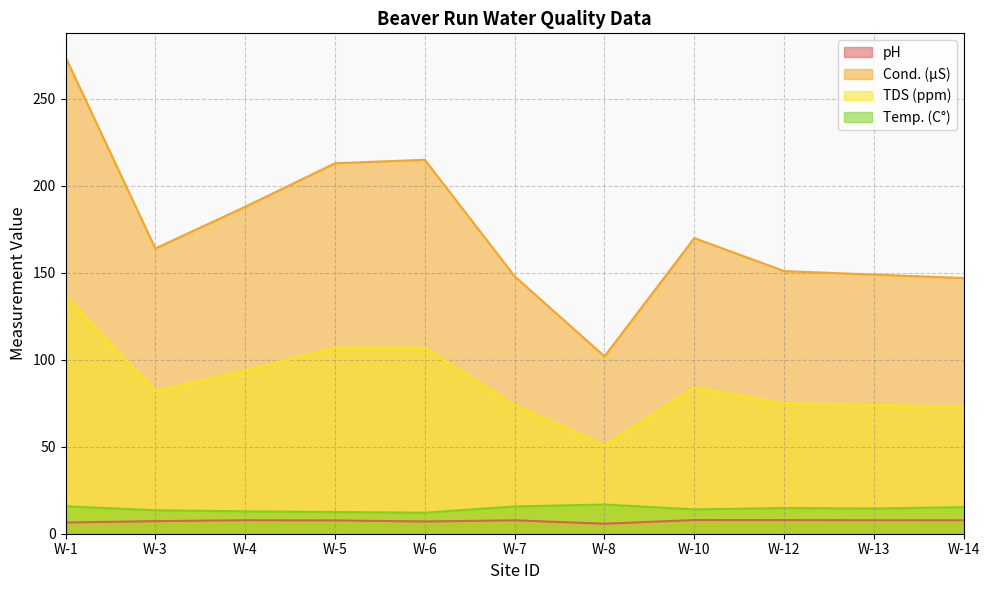

True or false: Temp. (C°) and pH cross at least once.

False